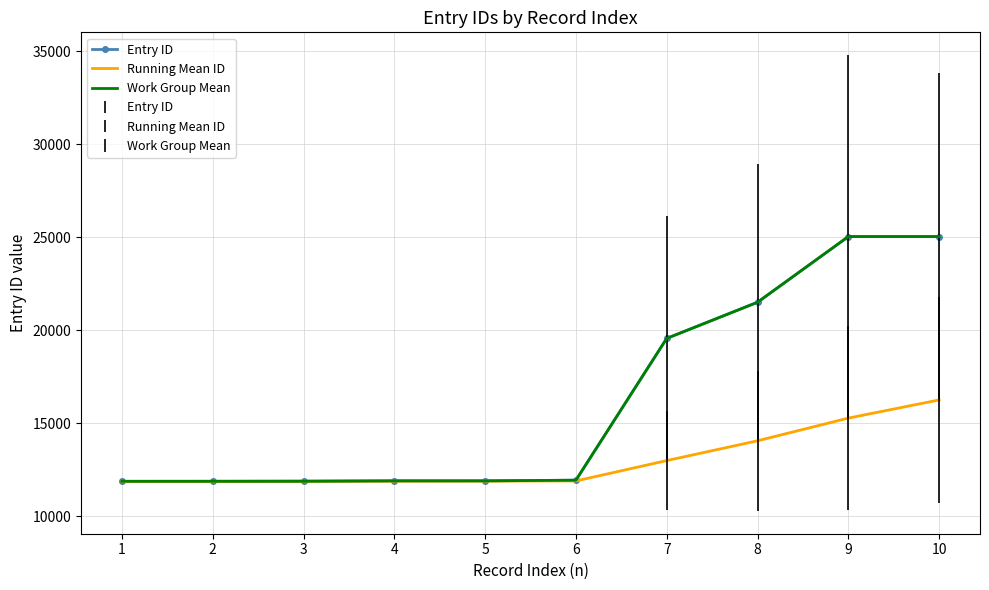

The value of Running Mean ID at 2 is 11885.5. True or false?

True